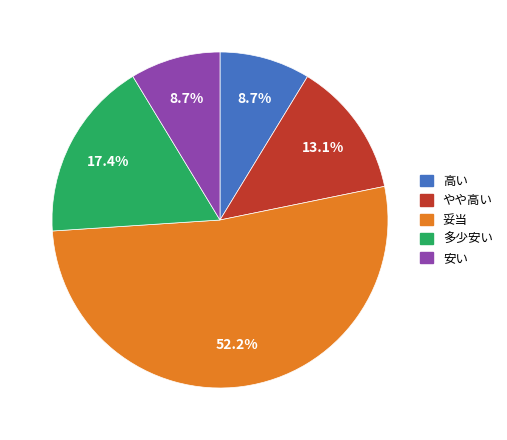

Is there any slice that represents more than half of the pie?

Yes